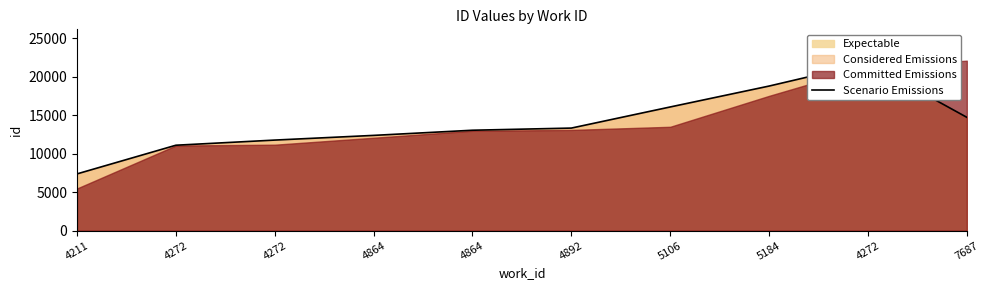

What is the greatest value displayed?

21794.7